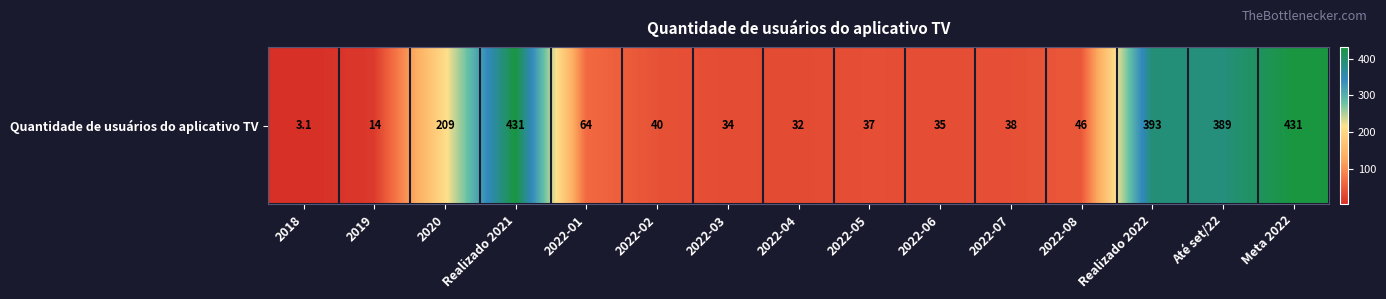

Is it true that the value at Até set/22 is 667.6?

False